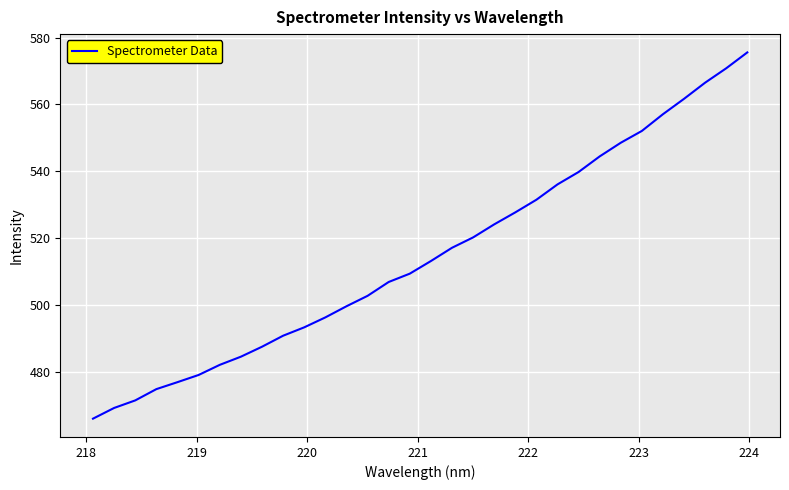

What is the smallest value displayed?

466.2